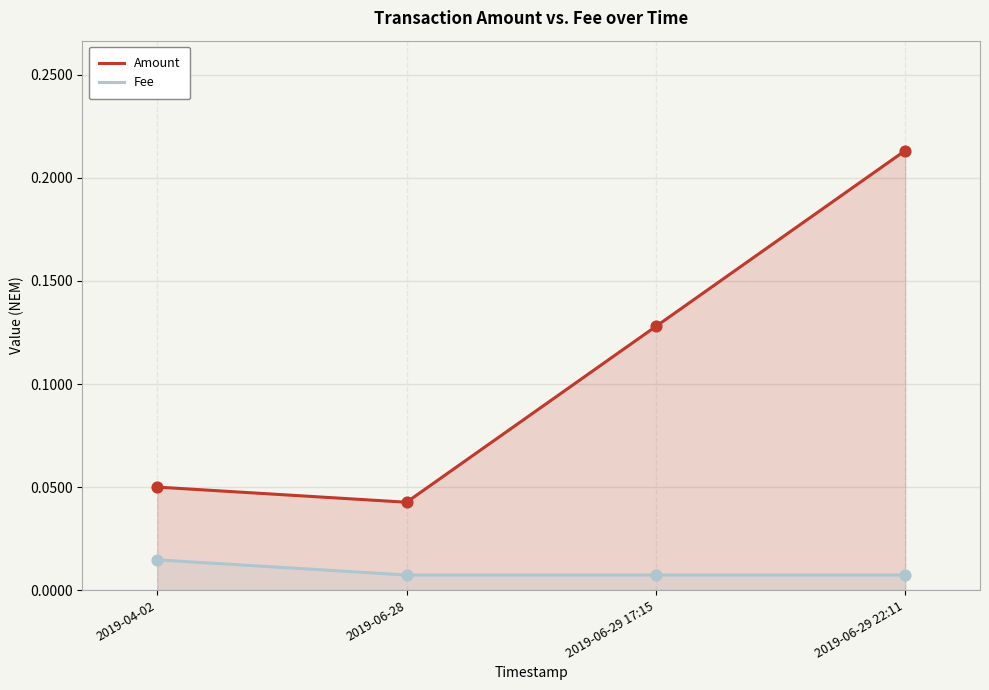

At how many categories does at least one series exceed 0?

4